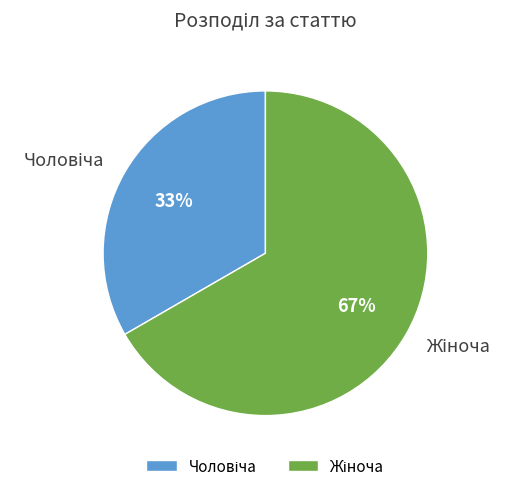

Count the number of slices in the pie.

2